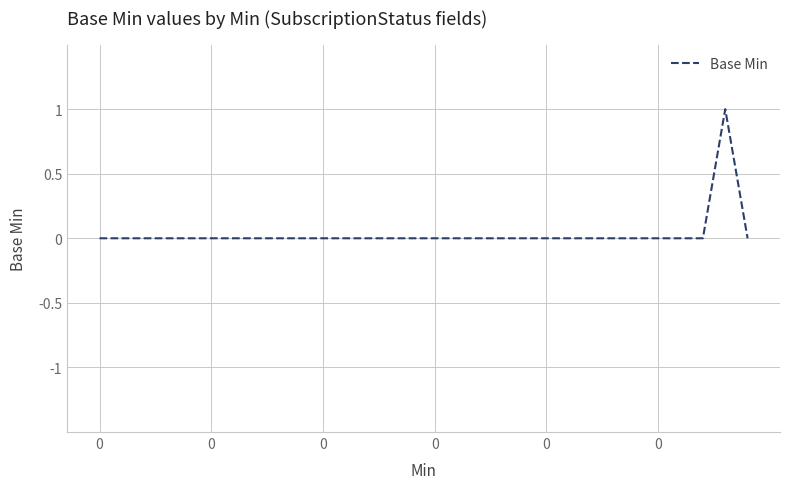

How many lines are shown in the chart?

1